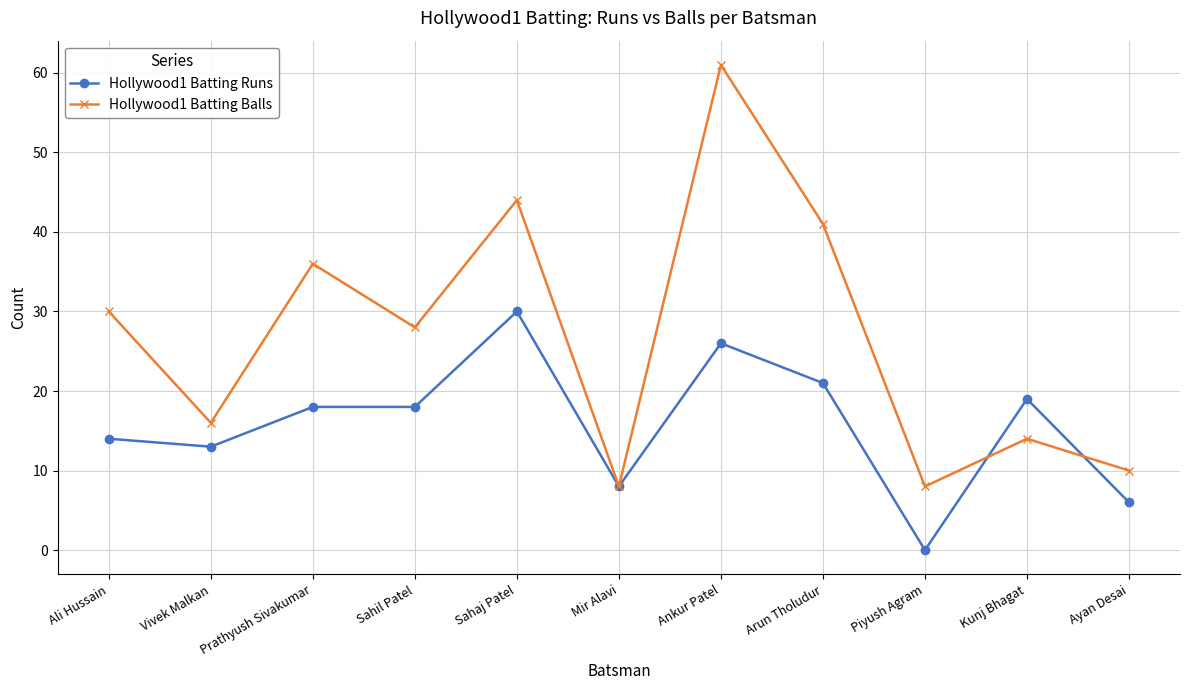

List the series in order of their peak value, highest first.

Hollywood1 Batting Balls, Hollywood1 Batting Runs